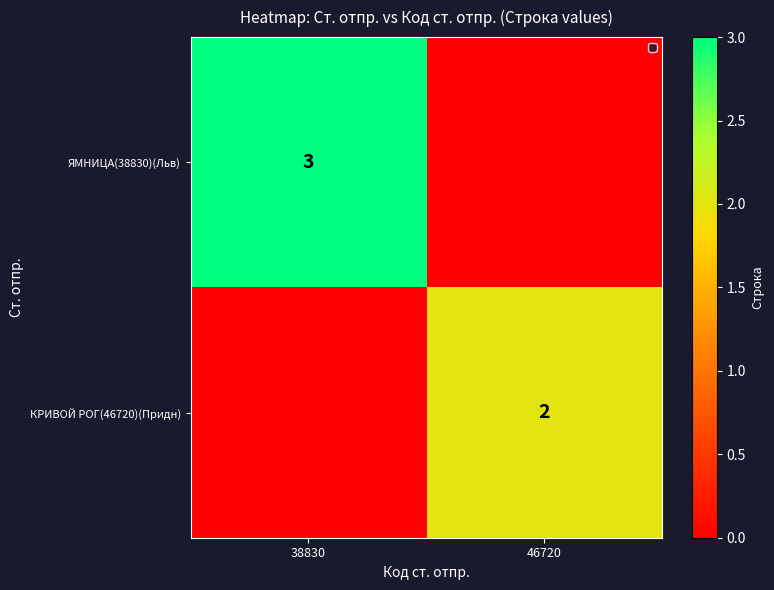

How many data points does each series have?

2